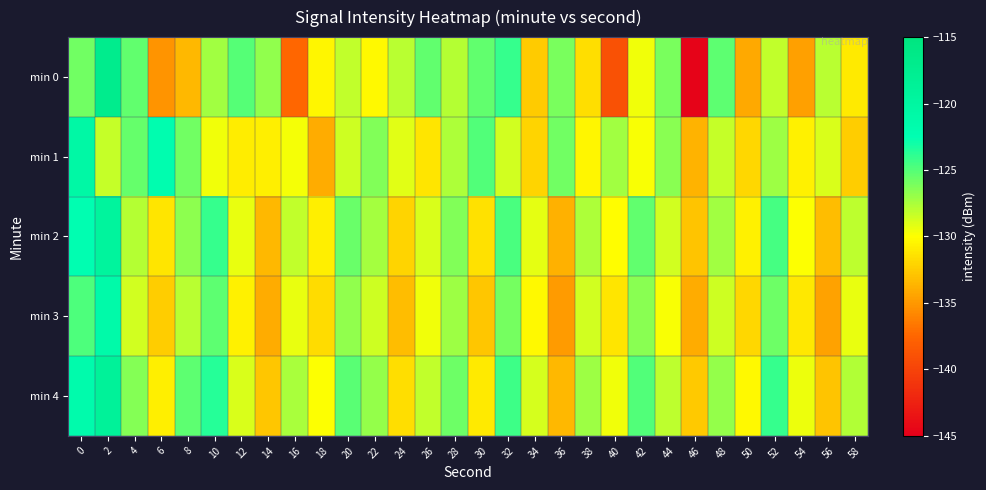

Which has a higher value, 58 or 38?

58